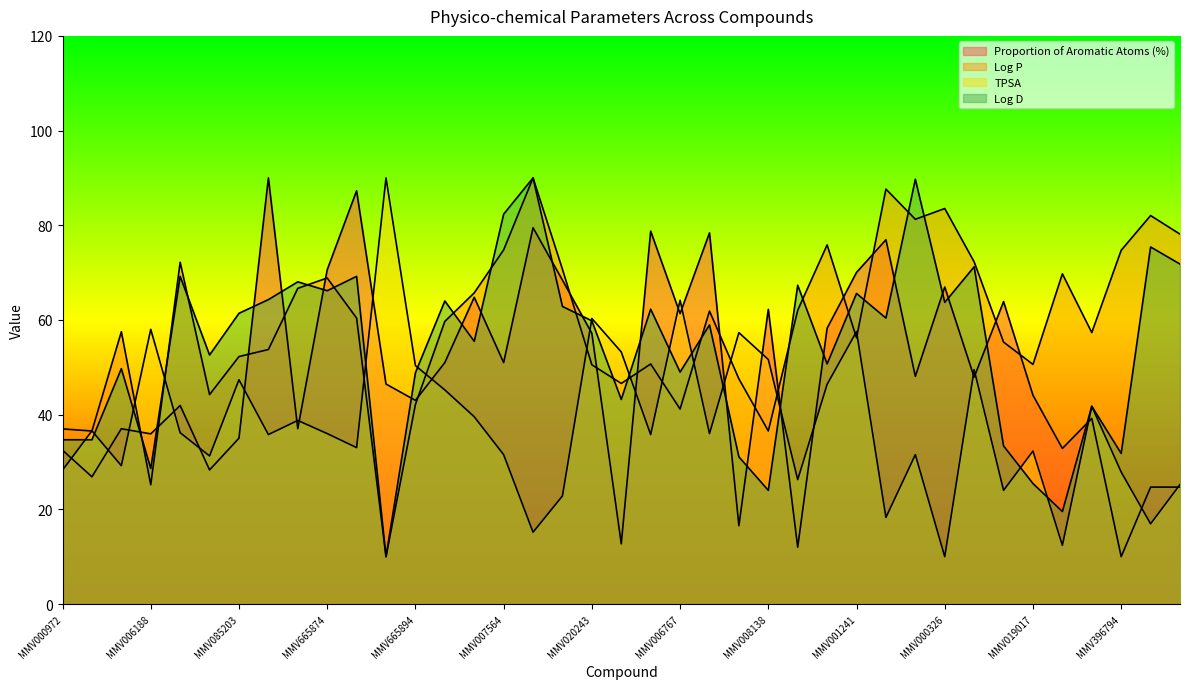

What is the difference between the maximum and minimum values in the Log D series?

80.0